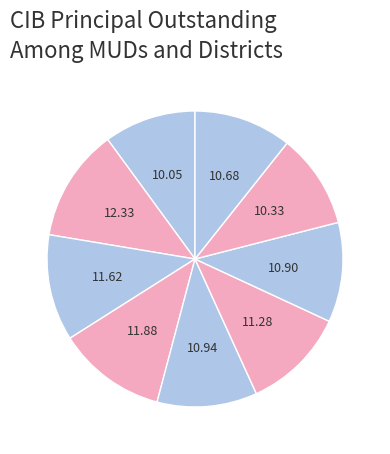

Is there a majority slice in this chart?

No